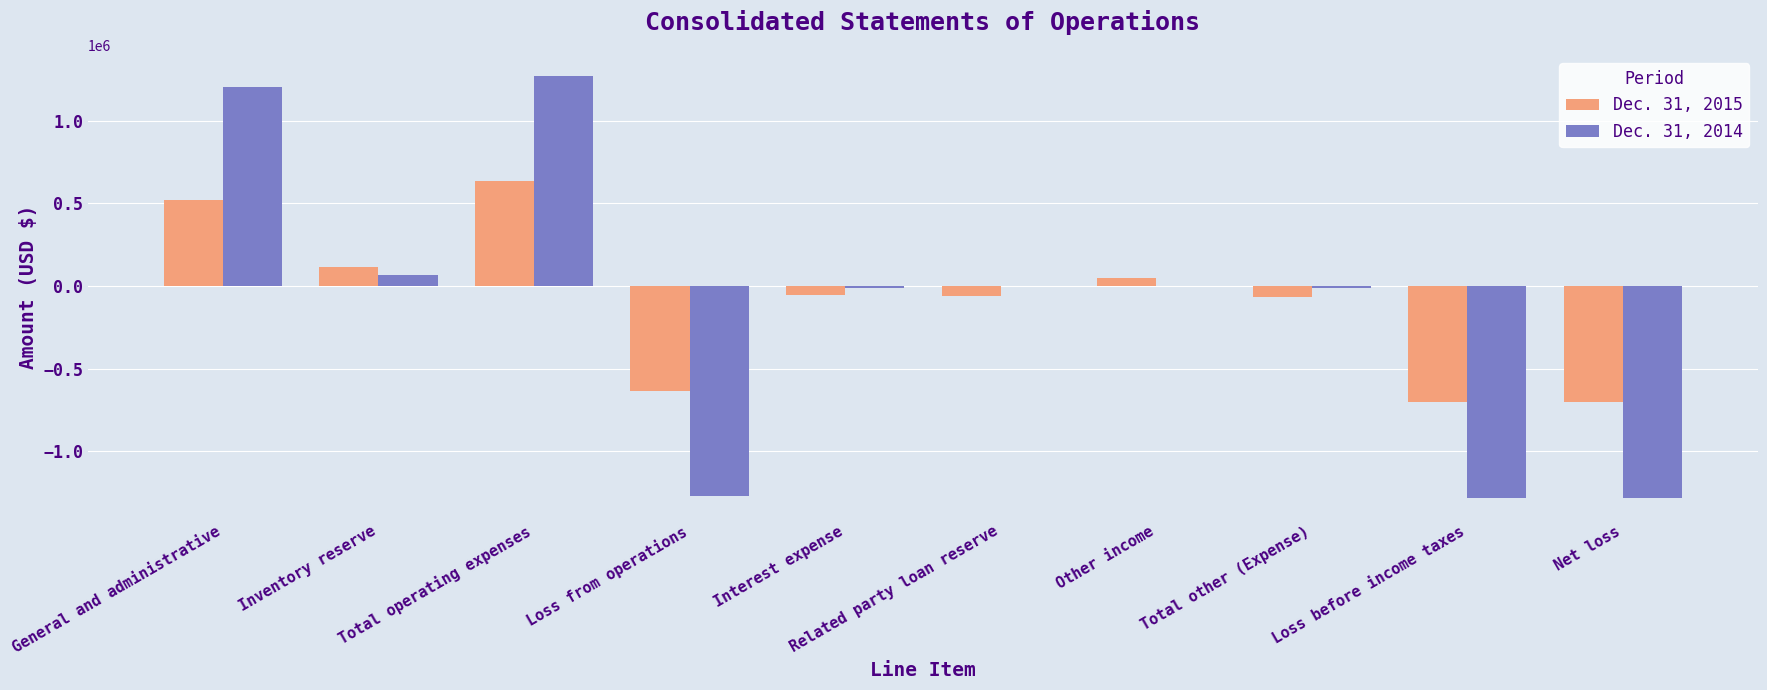

What value does the Dec. 31, 2014 series have at Inventory reserve?

64320